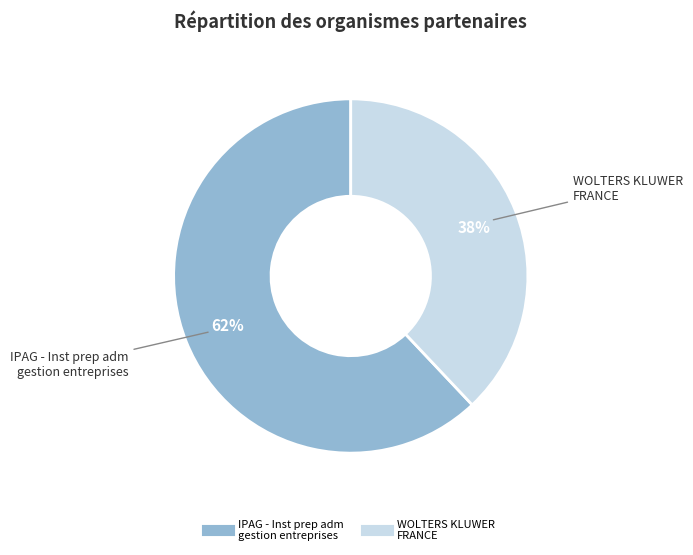

To the nearest percent, what is the difference between the largest and smallest slice percentages?

24%